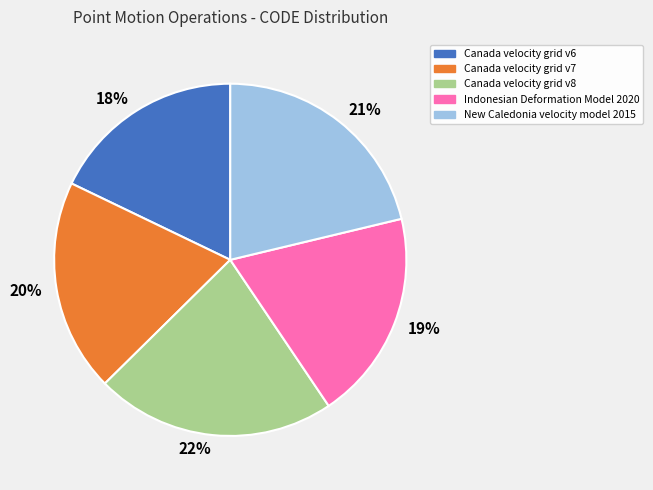

Which category has the biggest portion of the pie?

22%